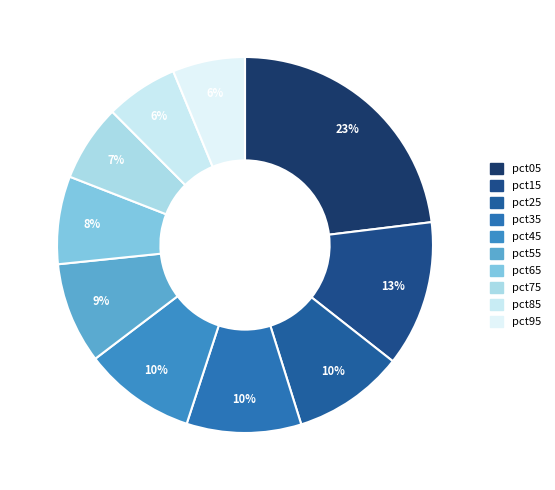

To the nearest percent, what portion does pct25 represent?

10%